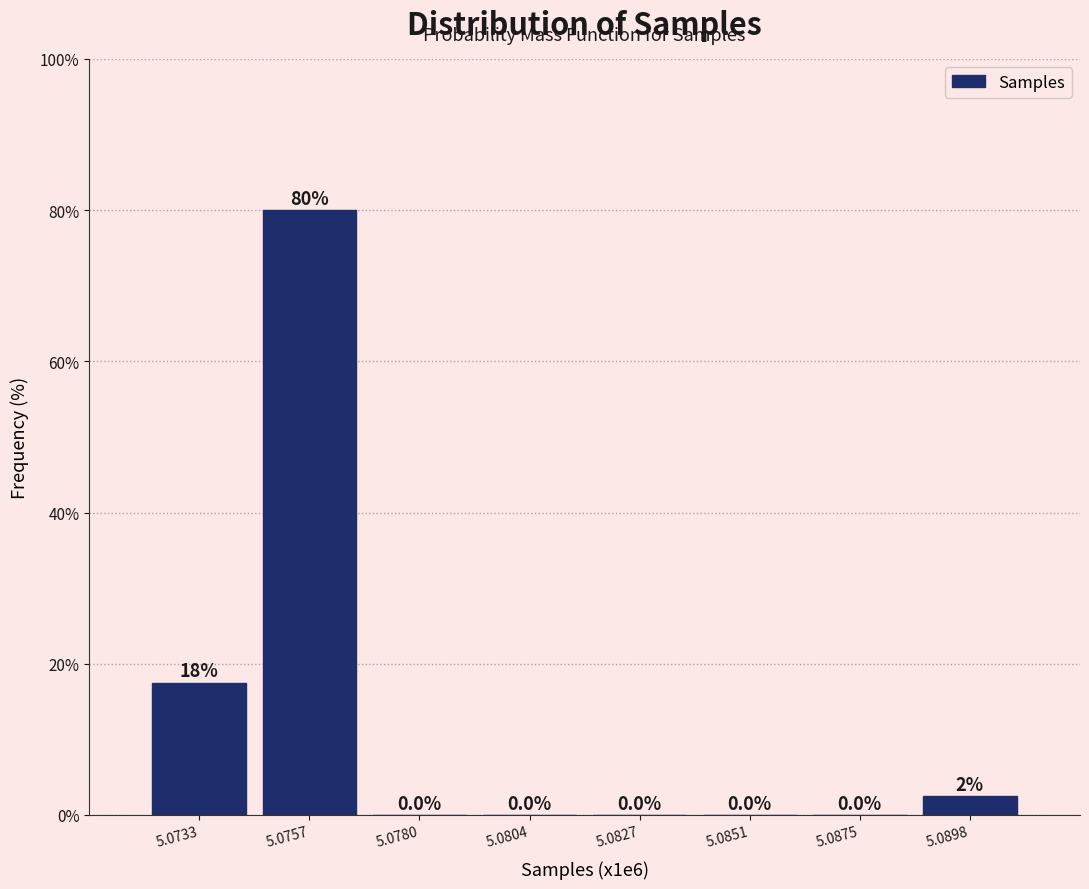

Reading left to right, what are all the values shown in this chart?

5.0733=17.5	5.0757=80.0	5.0780=0.0	5.0804=0.0	5.0827=0.0	5.0851=0.0	5.0875=0.0	5.0898=2.5